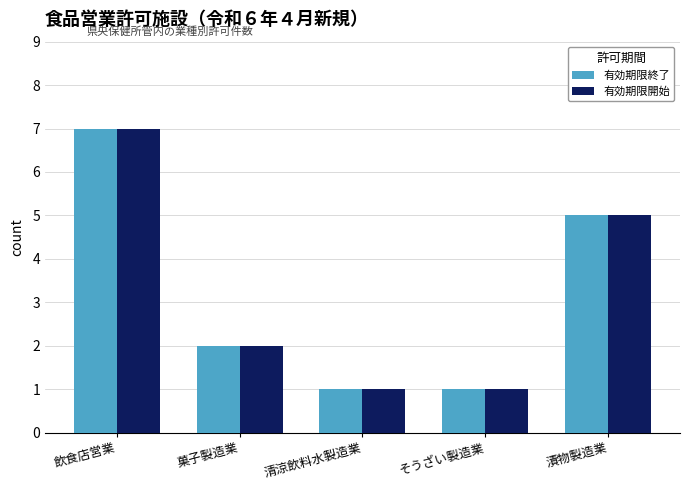

The 有効期限開始 series shows 1 at 清涼飲料水製造業. True or false?

True